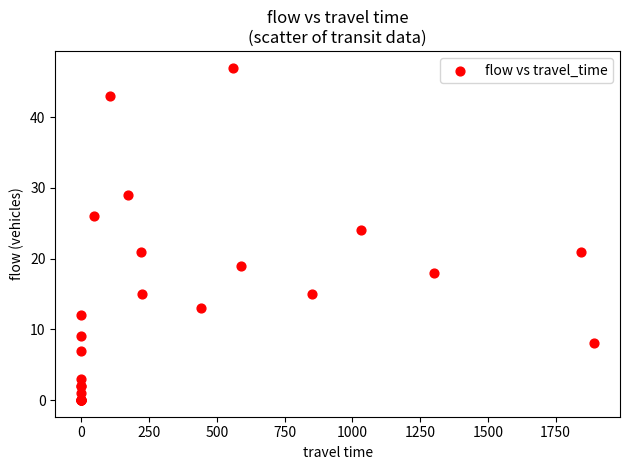

What Y value in the scatter plot is closest to 23?

24